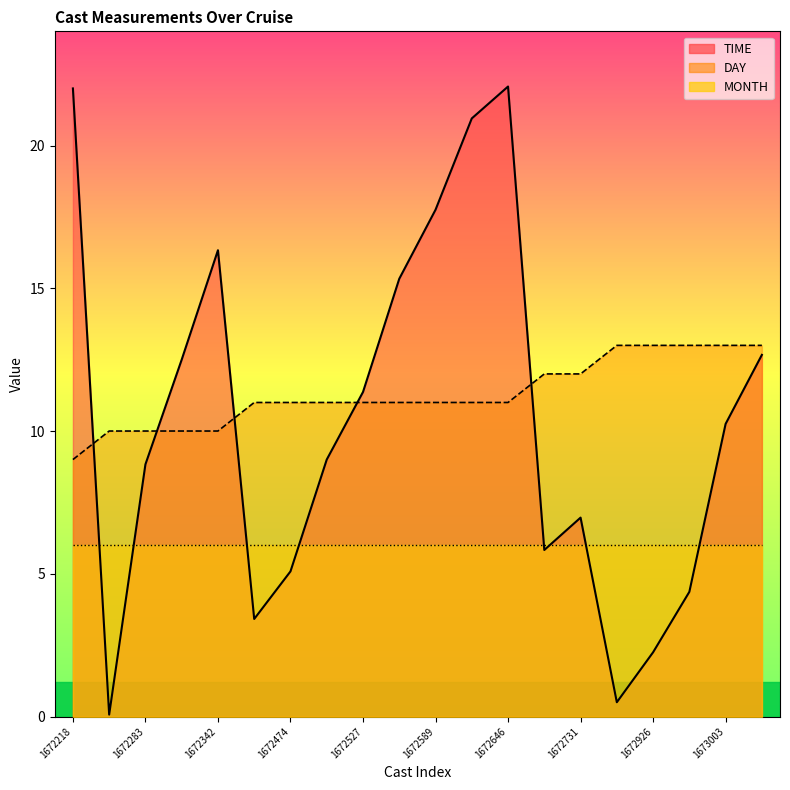

Which has a higher value, 1673003 or 1672507?

1673003